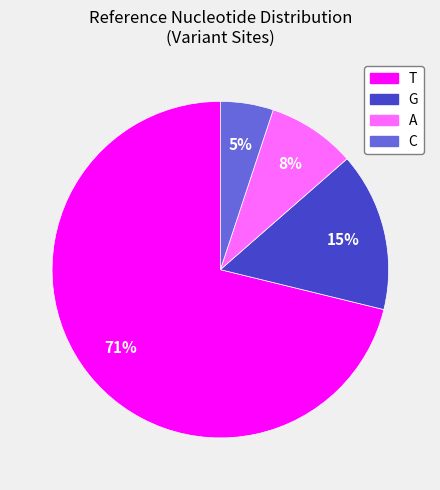

Rank the categories by value from lowest to highest.

C, A, G, T